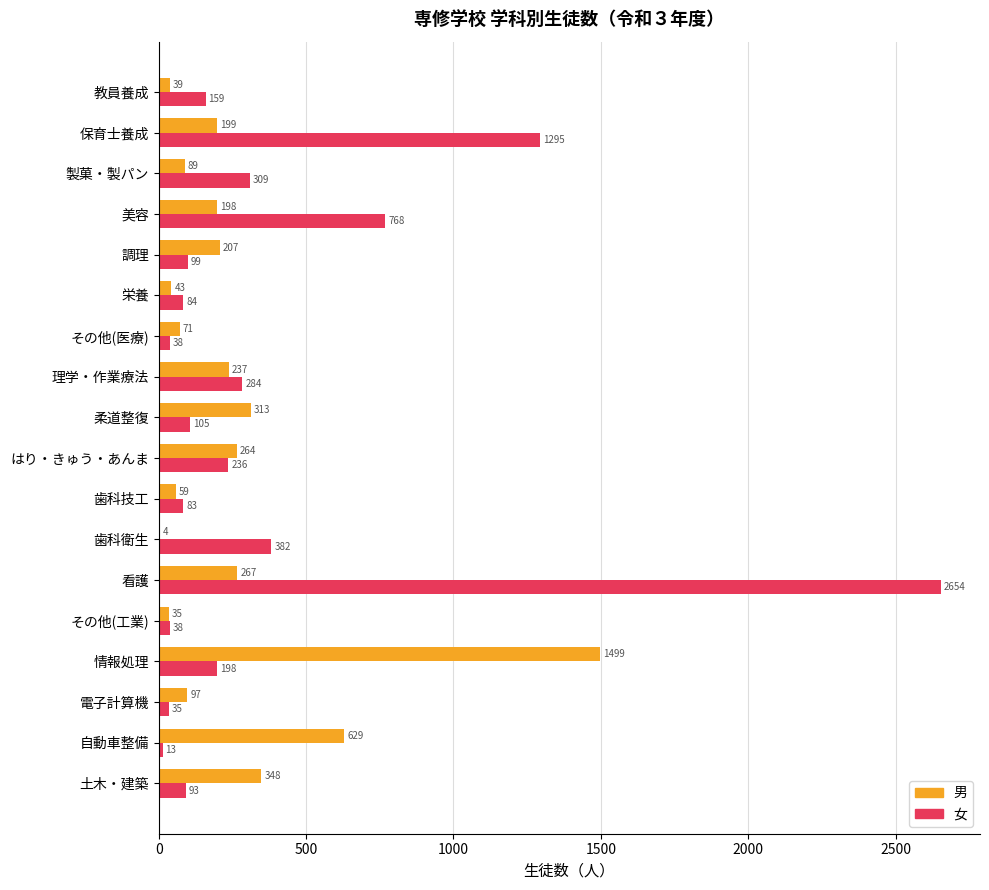

What is the maximum value for 男?

1499